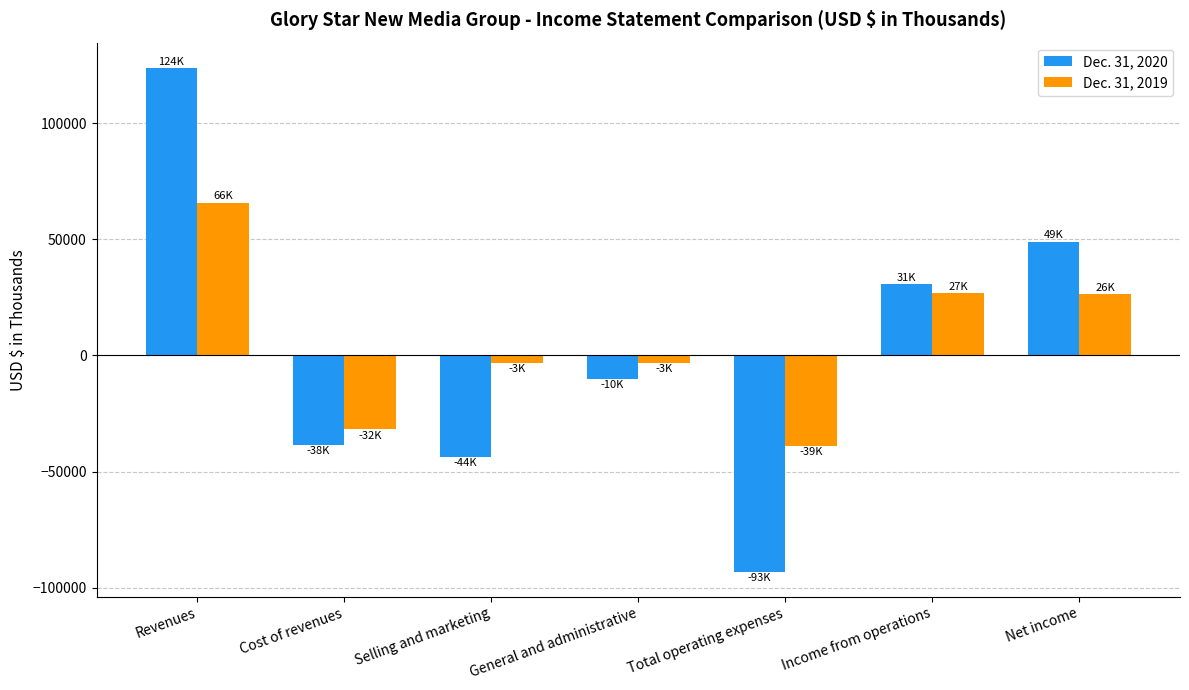

Rank the series by their average value, from highest to lowest.

Dec. 31, 2019, Dec. 31, 2020